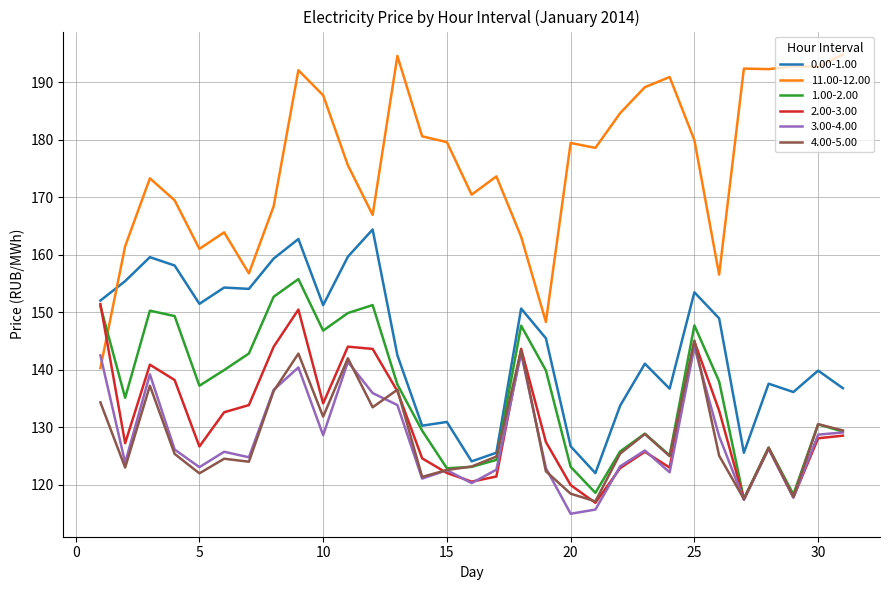

Which series has the largest range (max minus min)?

11.00-12.00